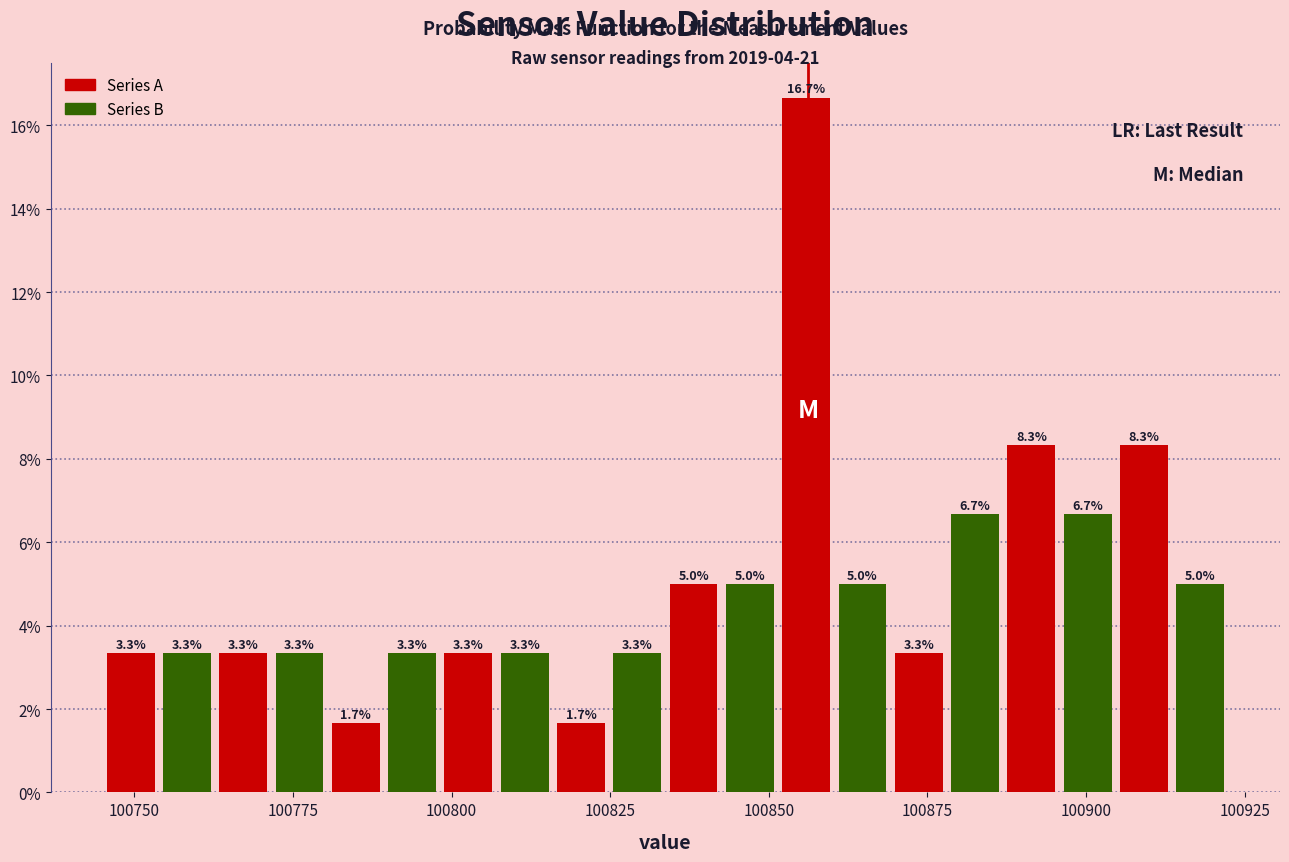

Around what value on the x-axis is the tallest bar? Give the approximate position of its centre, as read against the axis.

100855